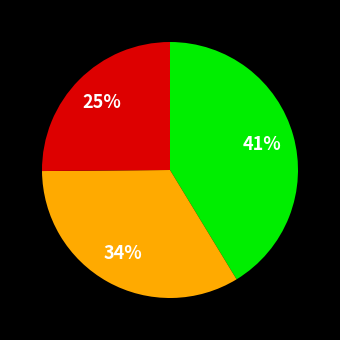

To the nearest percent, what is the average slice percentage?

33%